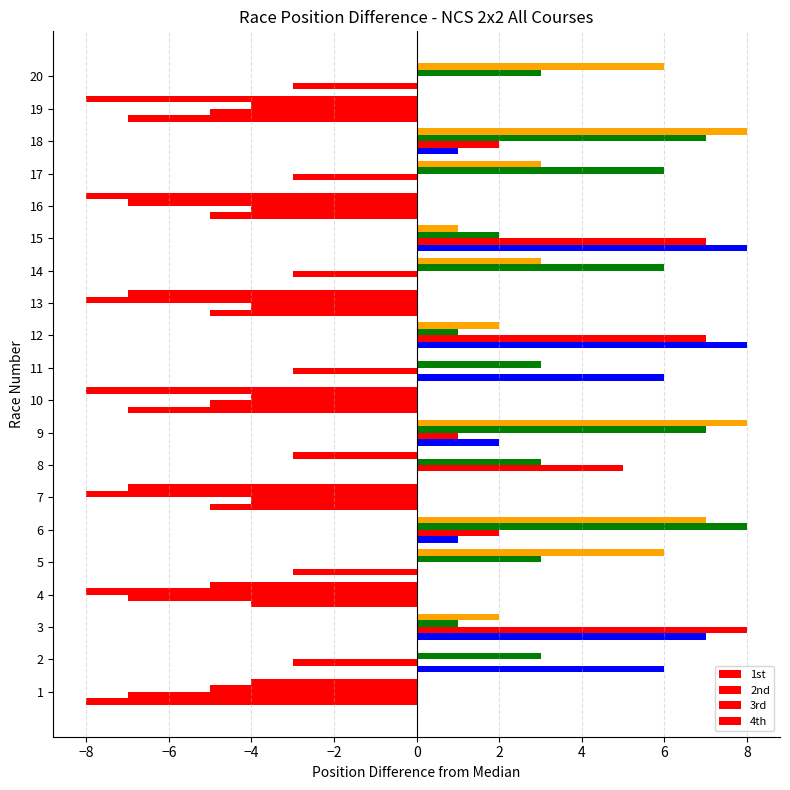

How many distinct data groups are displayed?

4